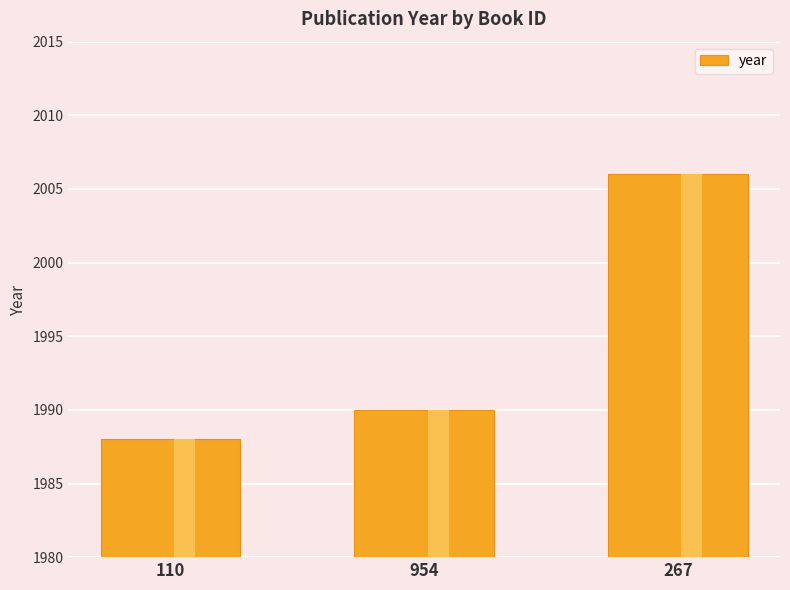

List the labels in order of value, largest first.

267, 954, 110